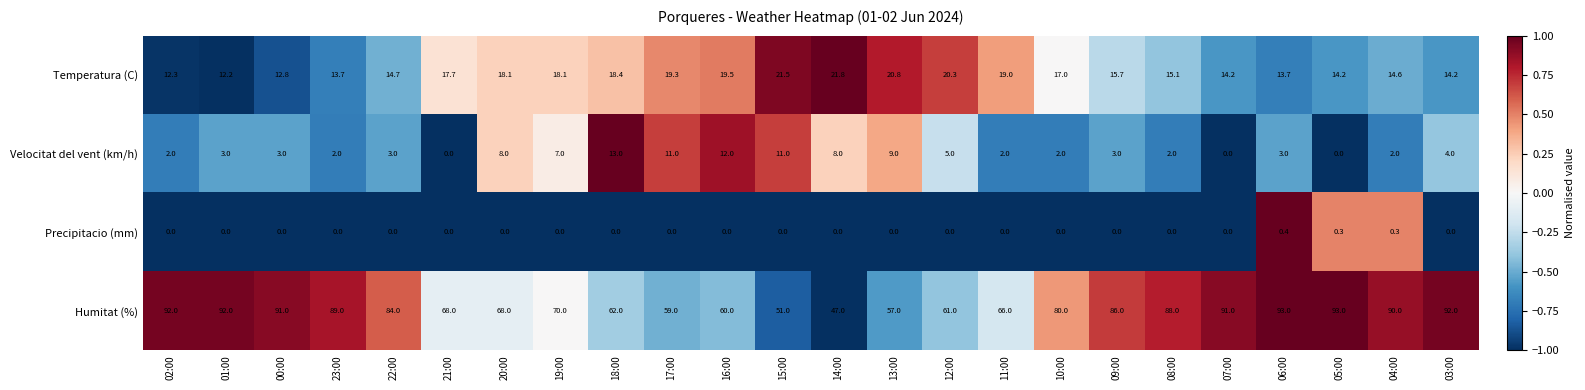

Which series has the largest range (max minus min)?

Humitat (%)